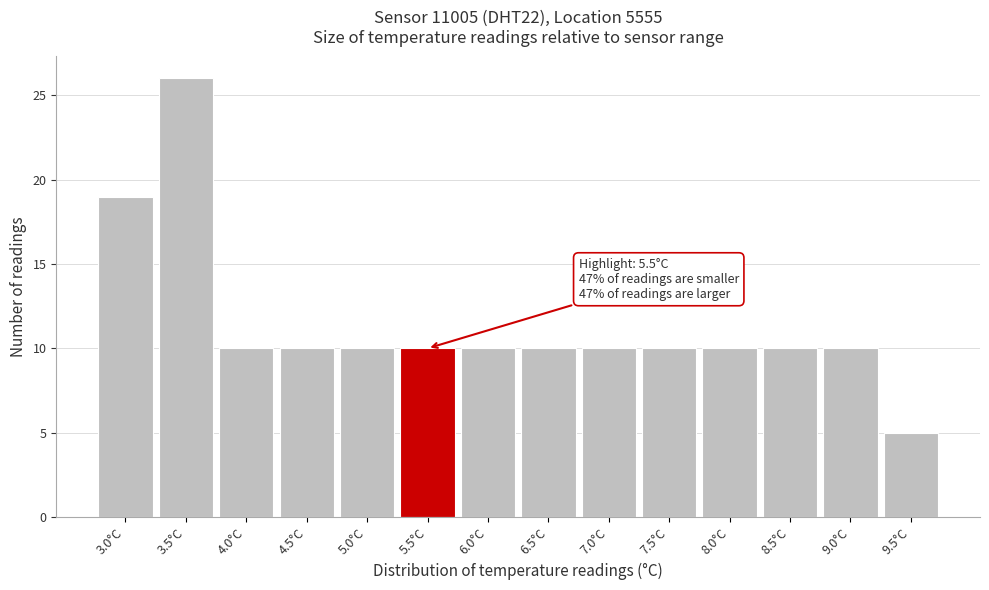

Reading left to right, what are all the values shown in this chart?

3.0°C=19	3.5°C=26	4.0°C=10	4.5°C=10	5.0°C=10	5.5°C=10	6.0°C=10	6.5°C=10	7.0°C=10	7.5°C=10	8.0°C=10	8.5°C=10	9.0°C=10	9.5°C=5